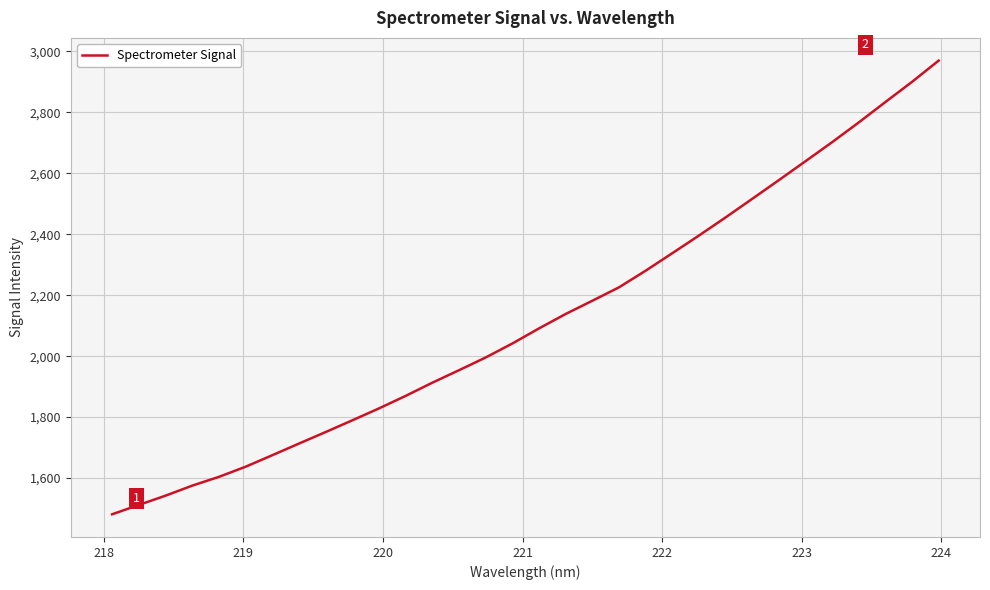

What is the smallest value displayed?

1481.2